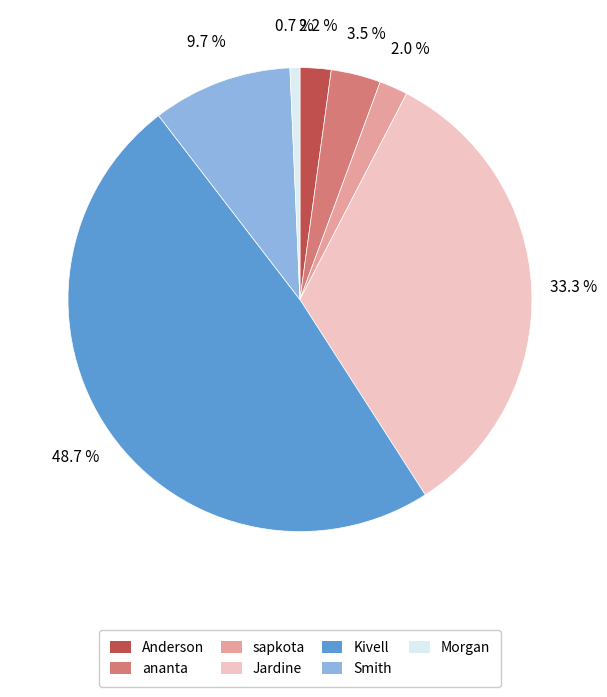

Does ananta account for over 50% of the chart?

No